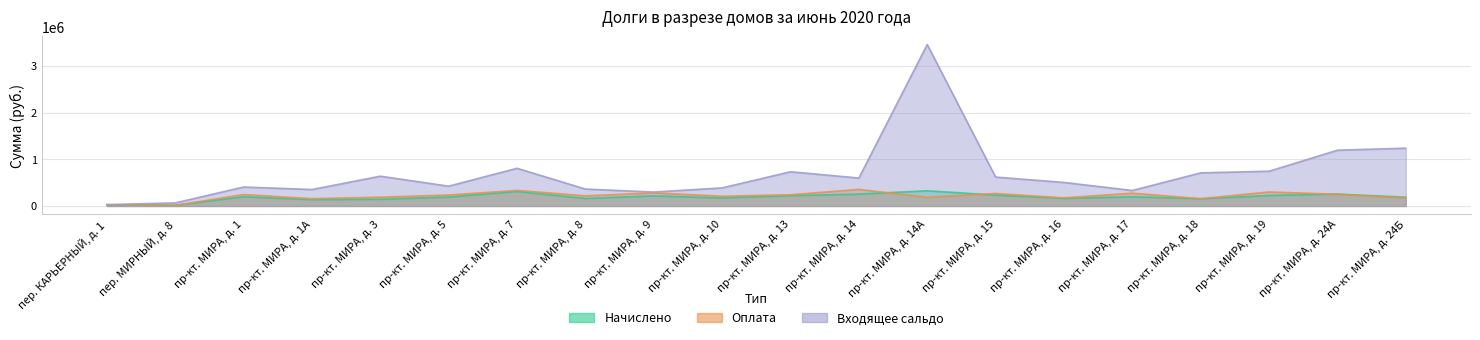

Read the Входящее сальдо value at пр-кт. МИРА, д. 13.

733143.9